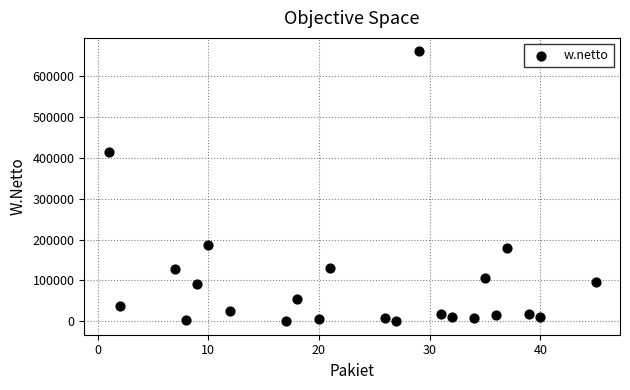

What is the range of X values (max minus min)?

44.0